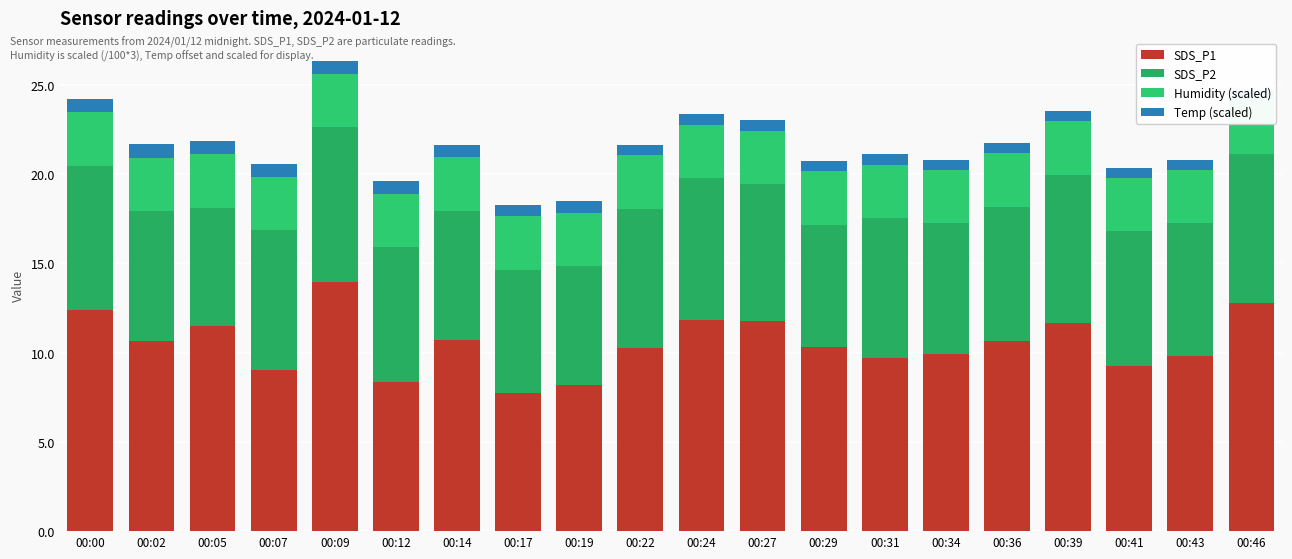

What is the difference between the highest and lowest values at 00:00?

11.7